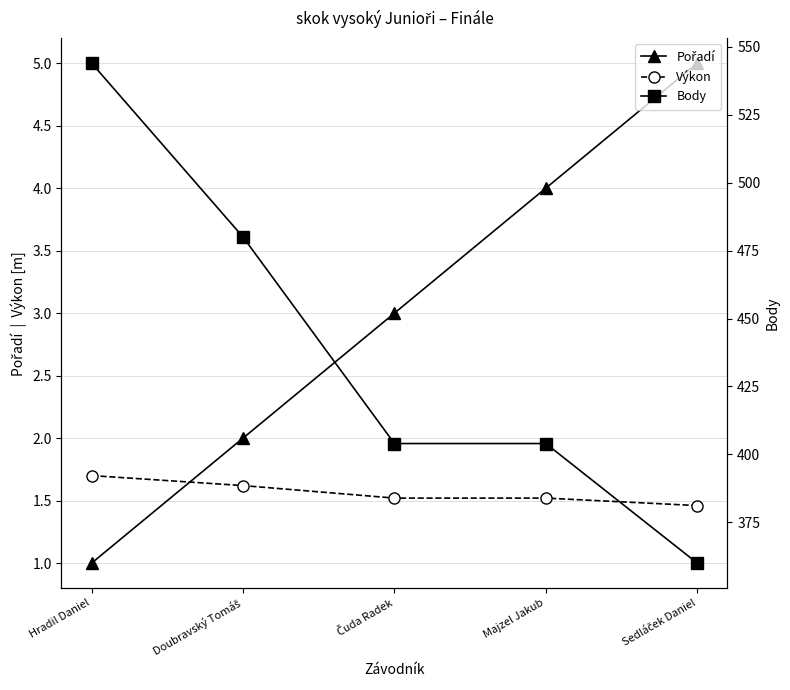

Reading right to left, what are all the values shown in this chart?

Pořadí: 5.0	4.0	3.0	2.0	1.0
Výkon: 1.5	1.5	1.5	1.6	1.7
Body: 360.0	404.0	404.0	480.0	544.0